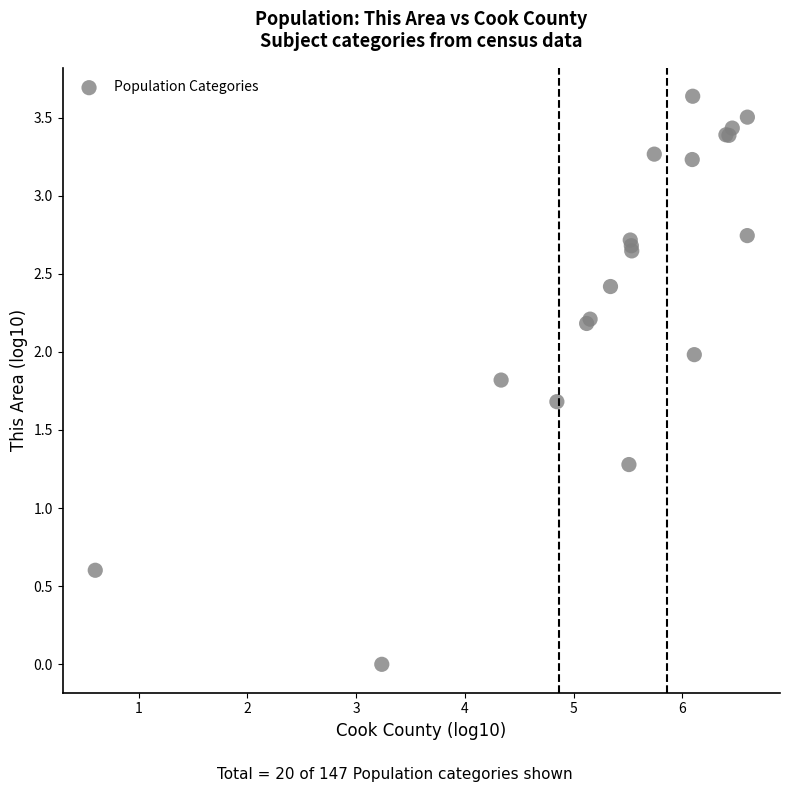

What Y value in the scatter plot is closest to 1?

1.3